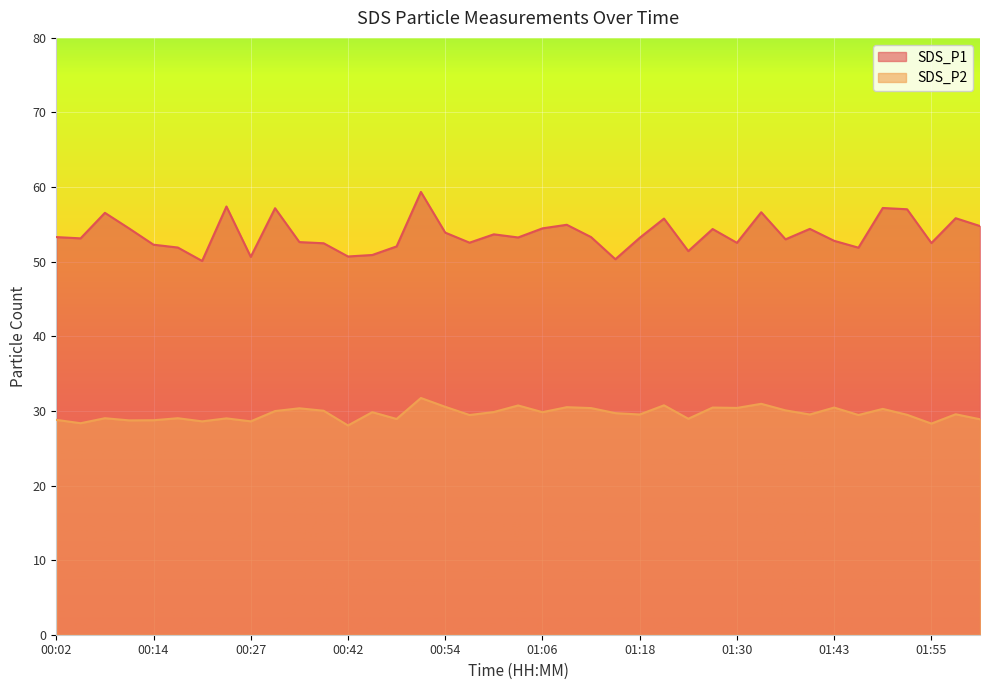

What is the lowest value of the SDS_P1 series?

50.1